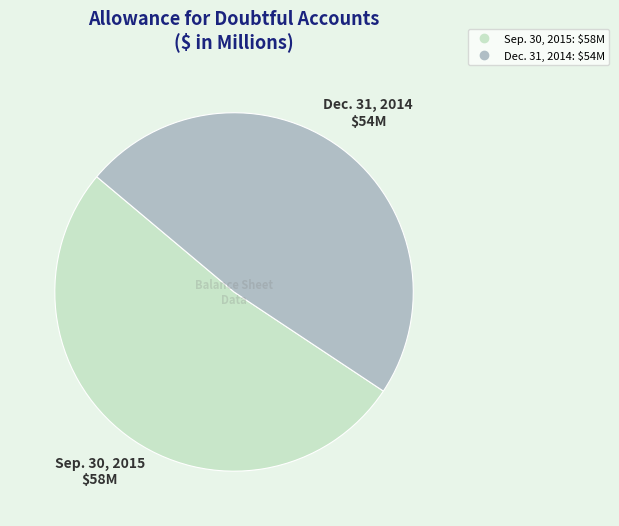

Do Sep. 30, 2015 and Dec. 31, 2014 together represent more than half of the pie?

Yes